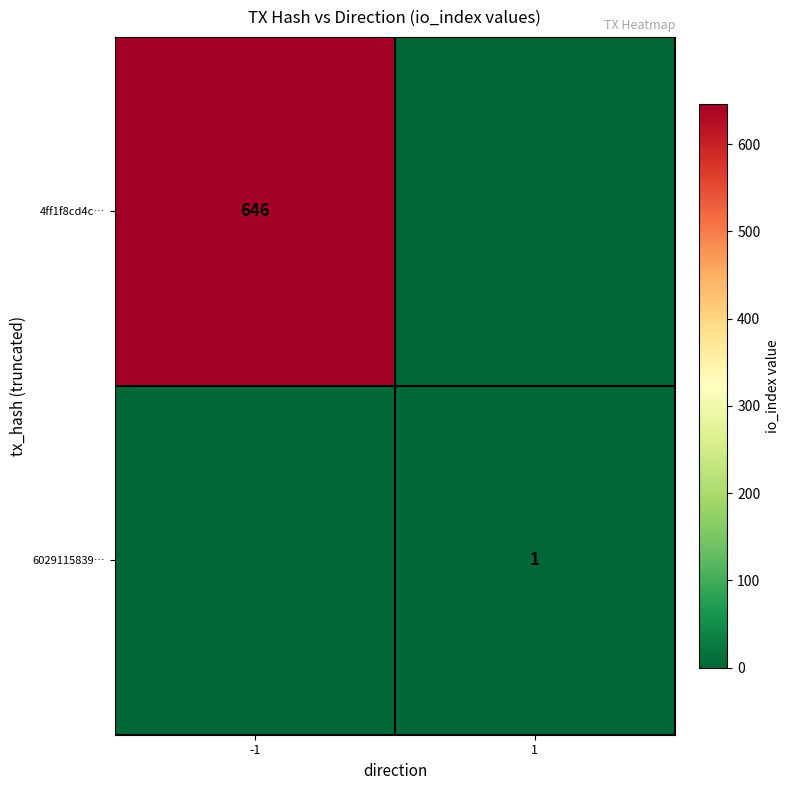

The 4ff1f8cd4c… series shows 1091 at -1. True or false?

False